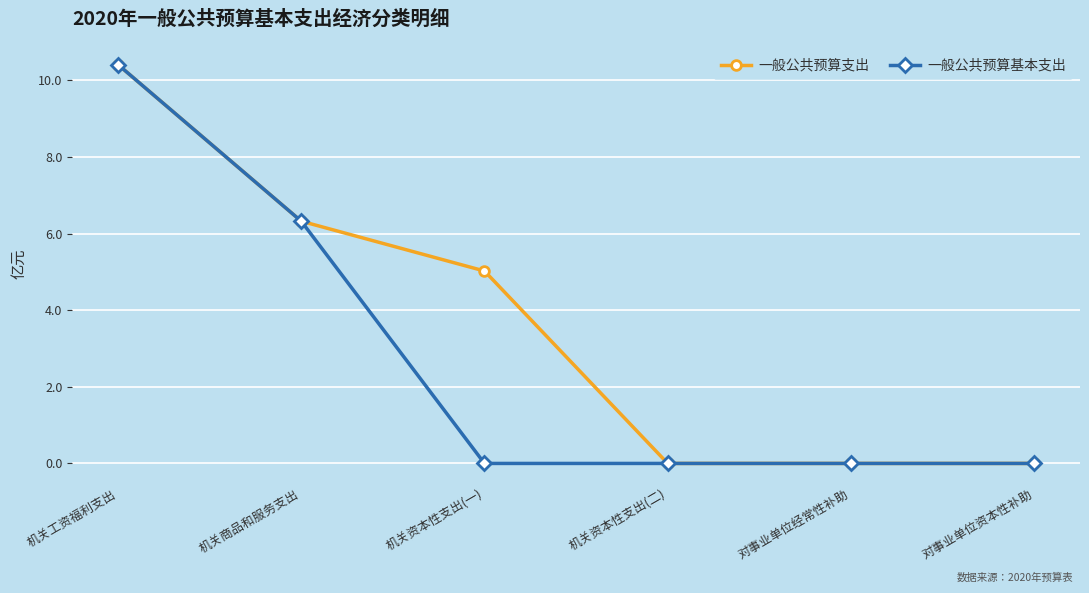

What is the label of the 2nd point from the right?

对事业单位经常性补助